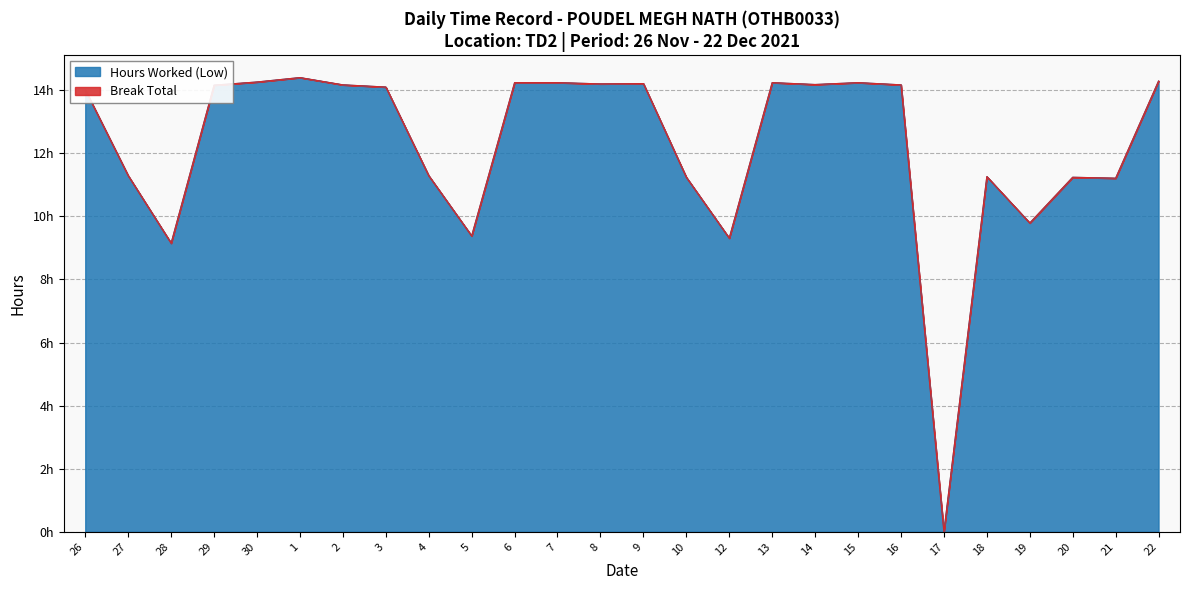

Which has a higher value, 27 or 19?

27